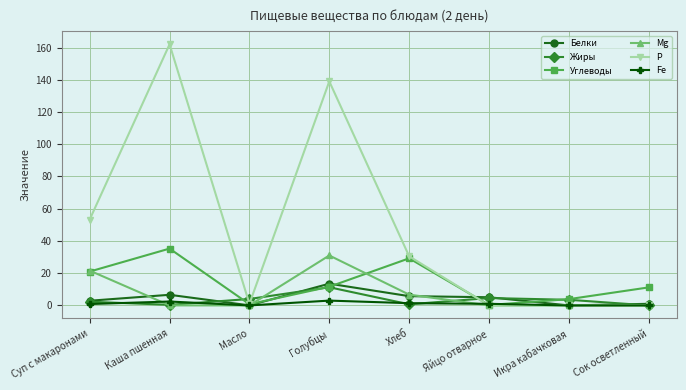

Does the chart have visible grid lines?

Yes